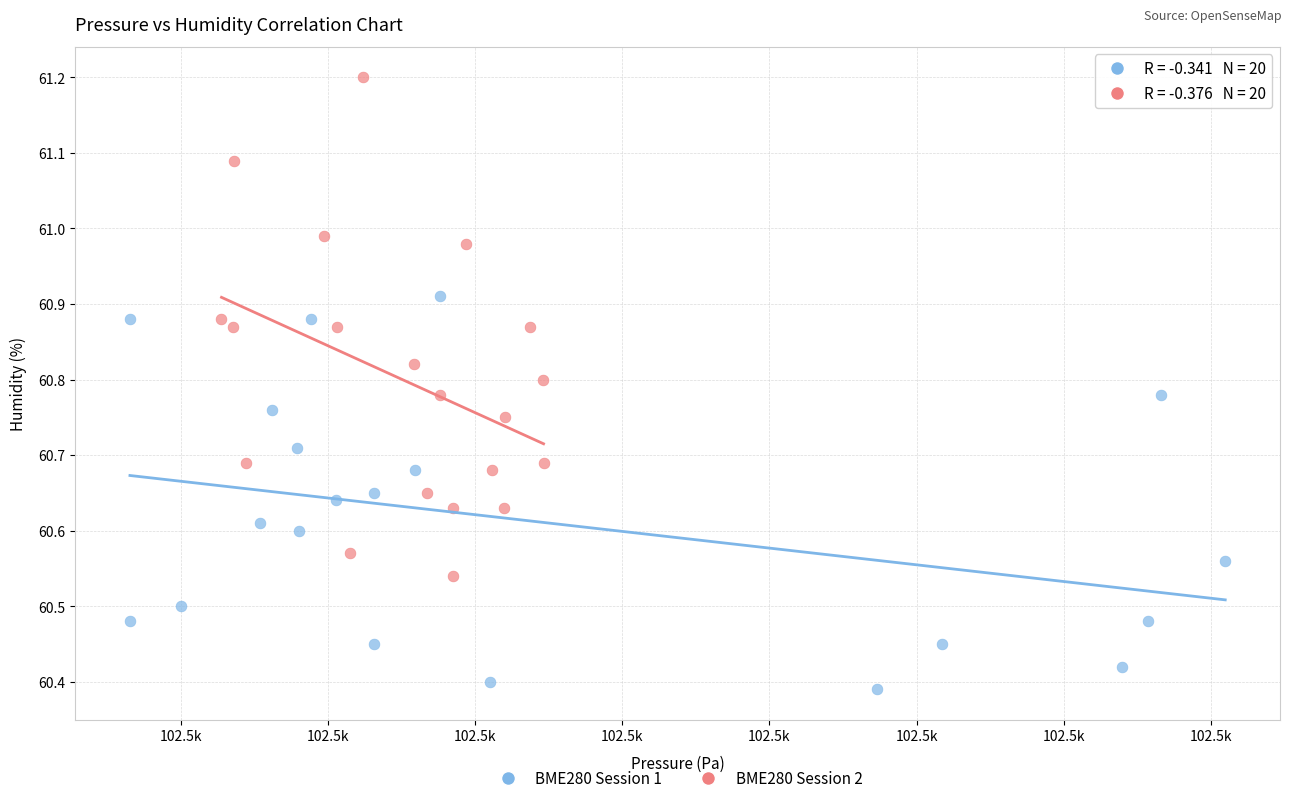

Which series has the largest Y range (max minus min)?

BME280 Session 2